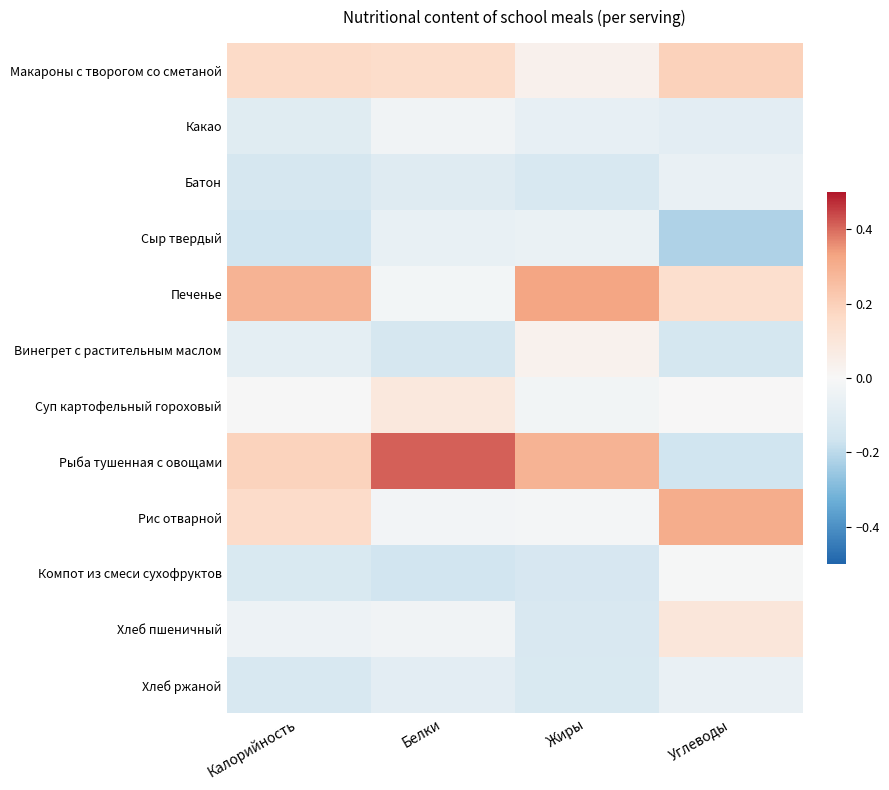

What is the maximum value shown in the chart?

0.4